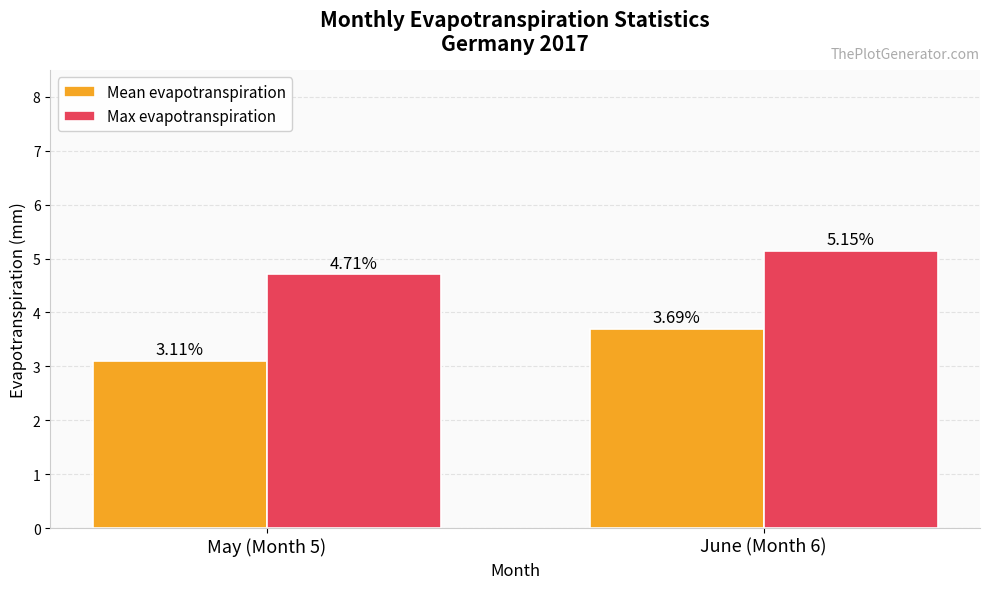

Which series has the largest total across all categories?

Max evapotranspiration